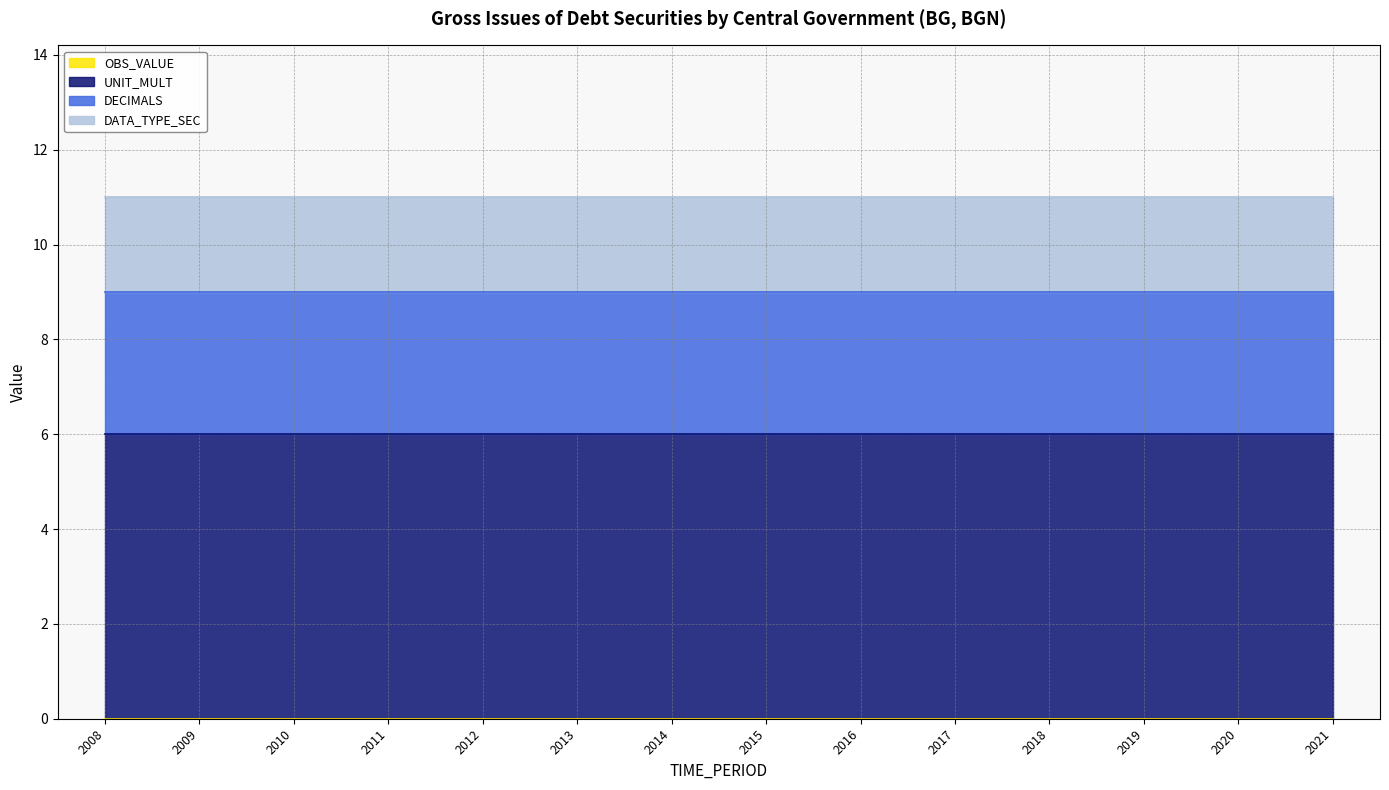

Which has a higher value, 2015 or 2020?

2015